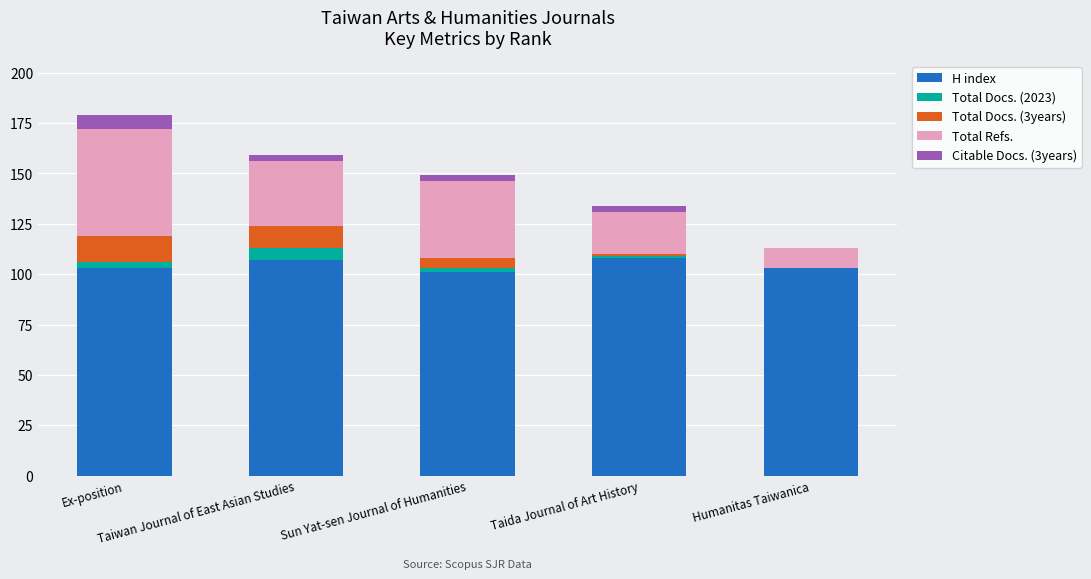

What are all the series names shown in the legend?

H index, Total Docs. (2023), Total Docs. (3years), Total Refs., Citable Docs. (3years)